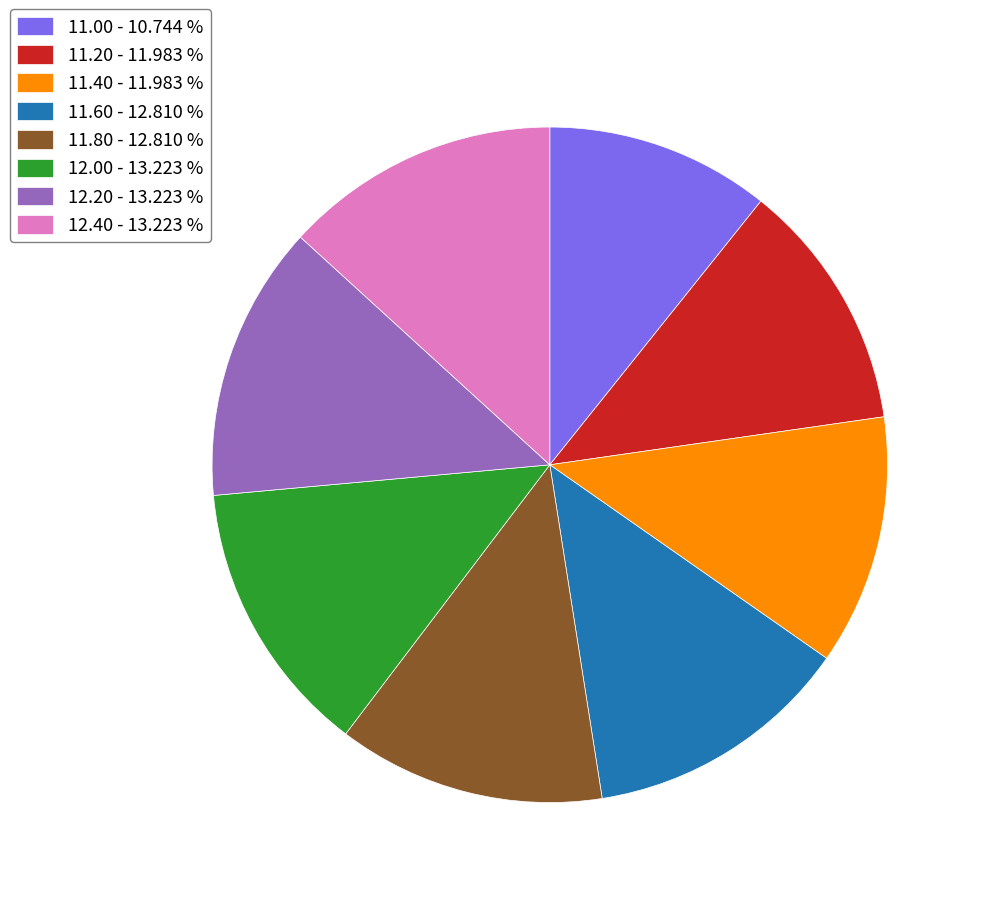

Which has a higher value, 11.00 or 12.20?

12.20